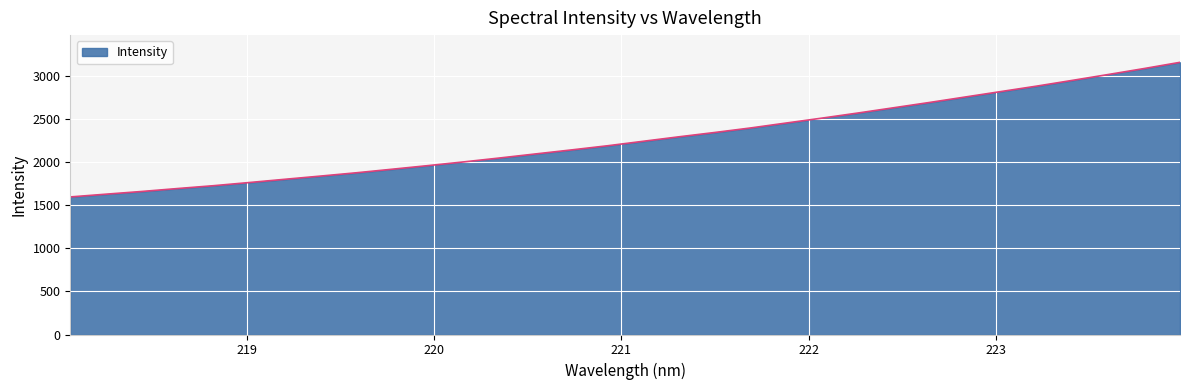

Reading left to right, extract all data points from this chart.

1595.9	1627.9	1659.3	1693.4	1726.2	1763.1	1801.0	1838.4	1876.7	1918.0	1959.8	2003.1	2048.3	2095.2	2141.7	2189.5	2241.7	2293.7	2343.8	2396.2	2453.7	2510.8	2569.6	2630.7	2692.0	2755.4	2818.7	2881.9	2948.7	3016.5	3085.5	3157.3